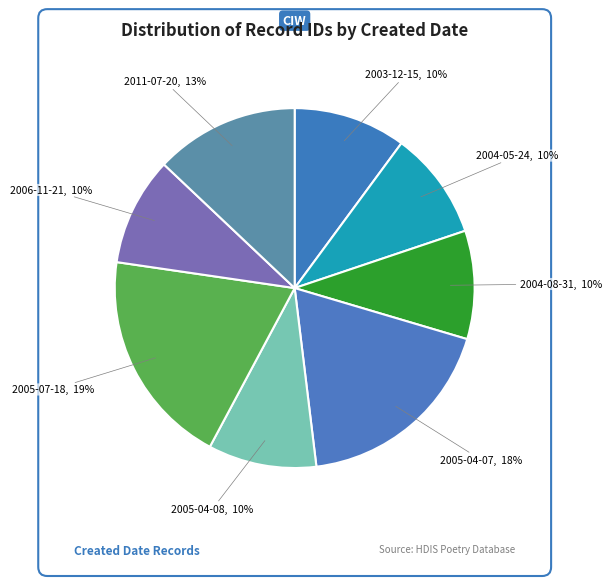

Count the number of slices in the pie.

8